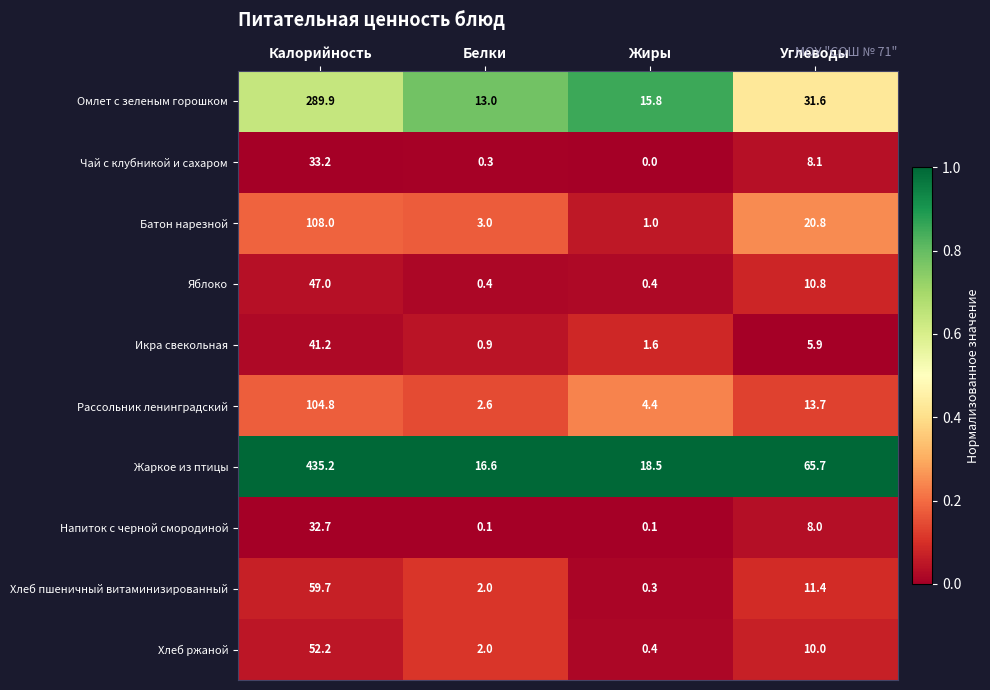

How many data points does each series have?

4